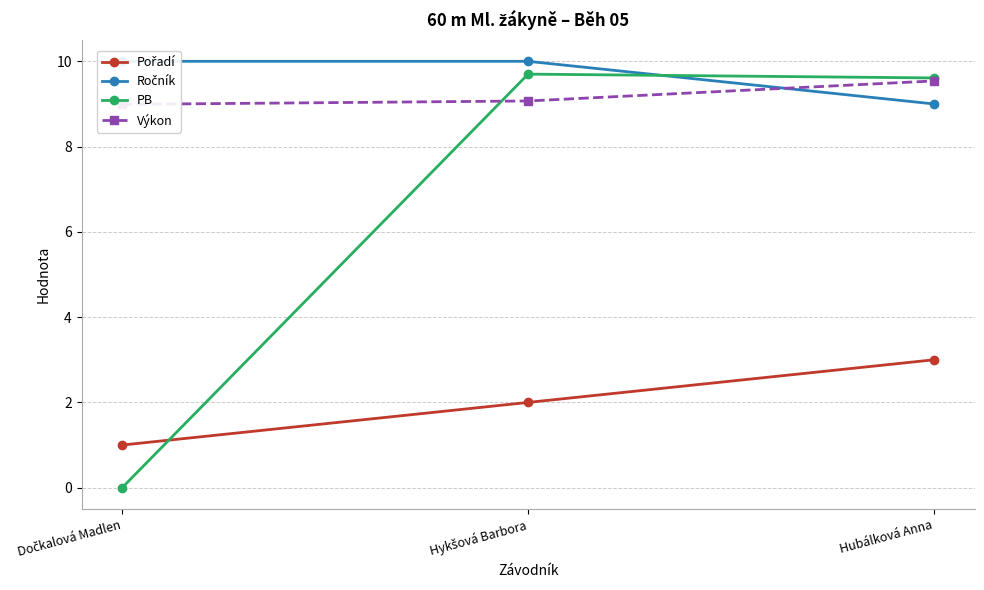

What value does the Ročník series have at Dočkalová Madlen?

10.0